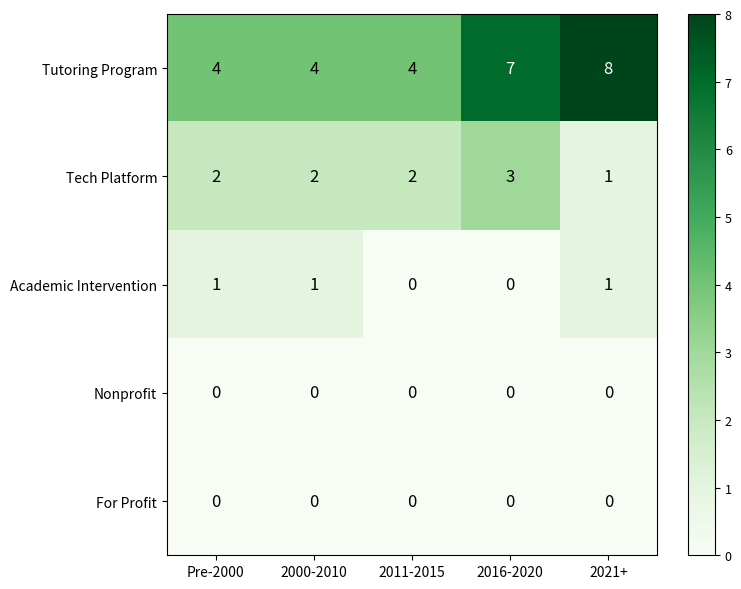

Count the Tech Platform values in the range 2 to 3.

4